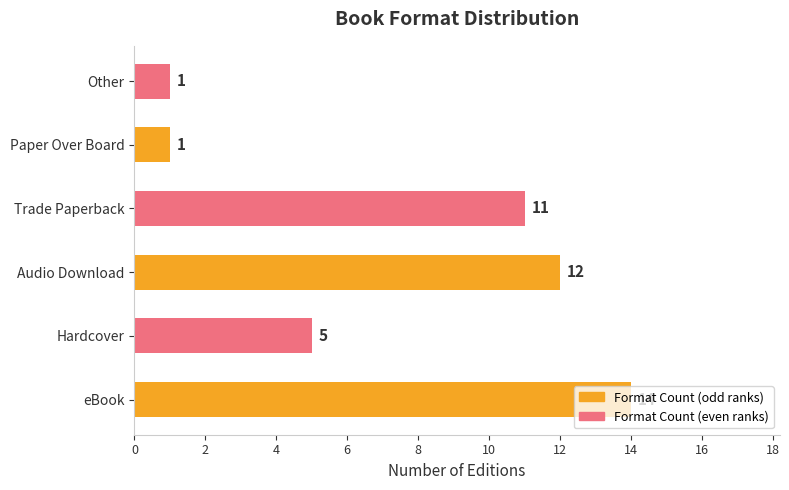

What is the change in value from eBook to Hardcover?

-9